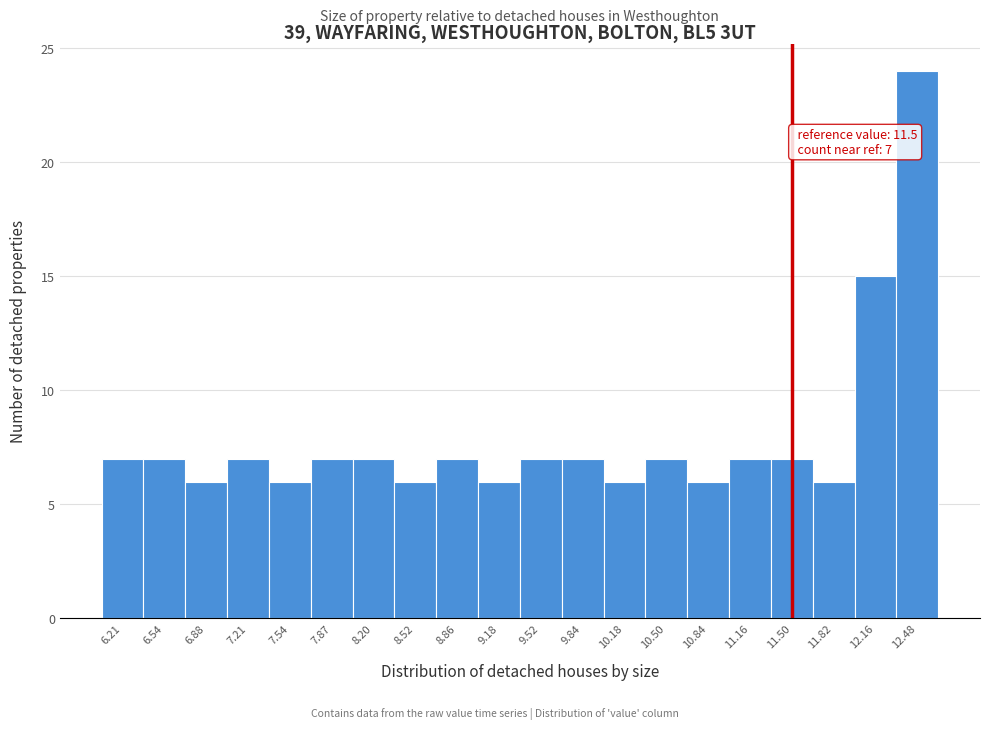

Over which range of the x-axis is the bar tallest?

12.32 to 12.65